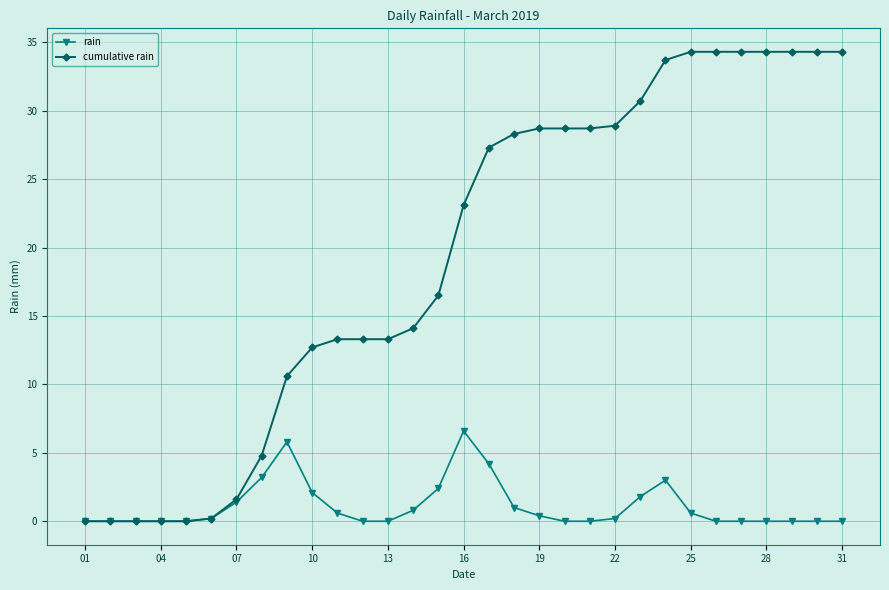

What is the greatest value displayed?

34.3